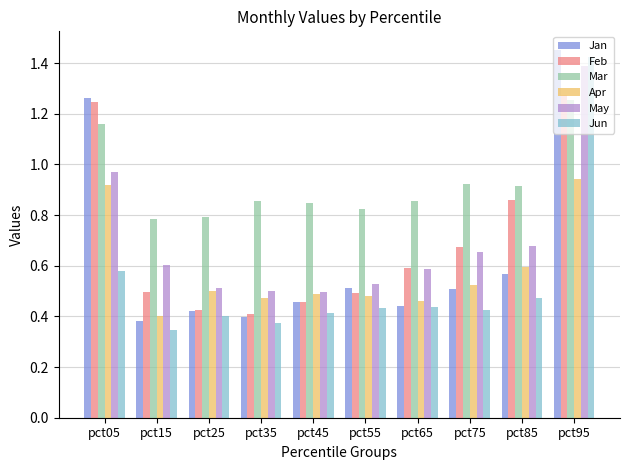

Which series changed the most between pct75 and pct85?

Feb